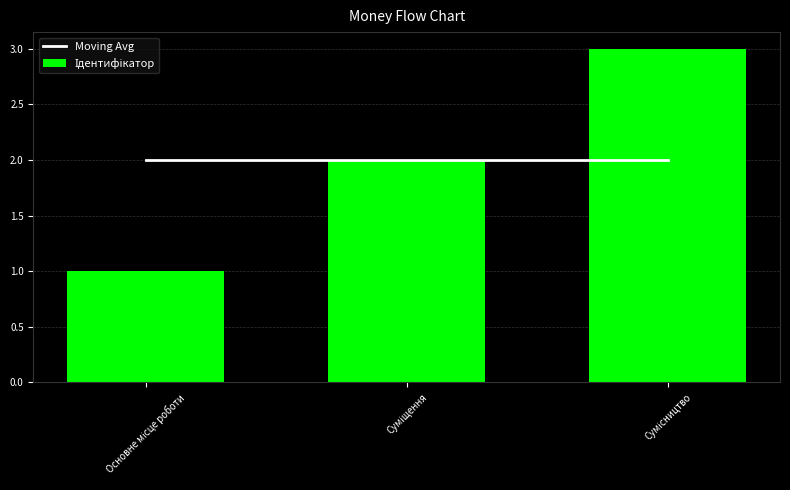

Which series has the largest total across all categories?

Moving Avg